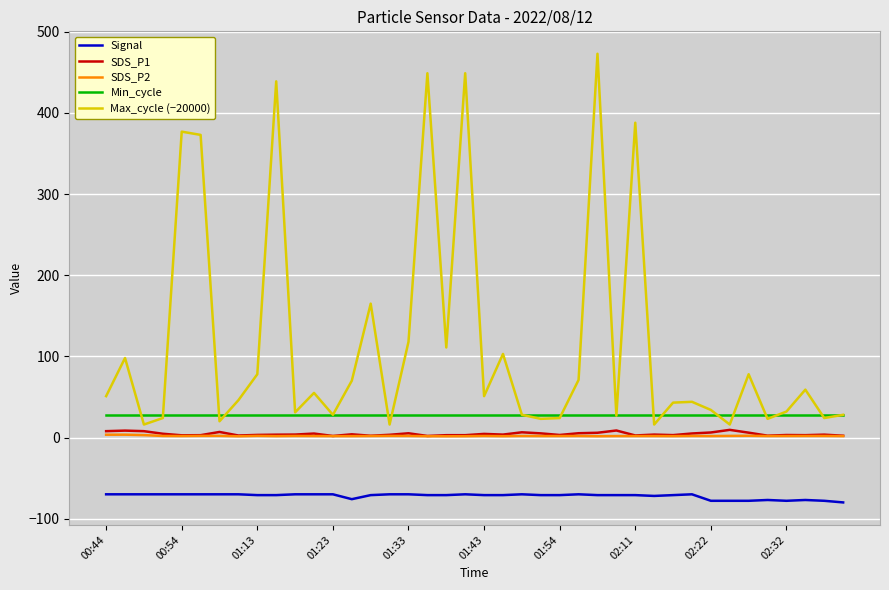

True or false: SDS_P1 and Min_cycle intersect in this chart.

False